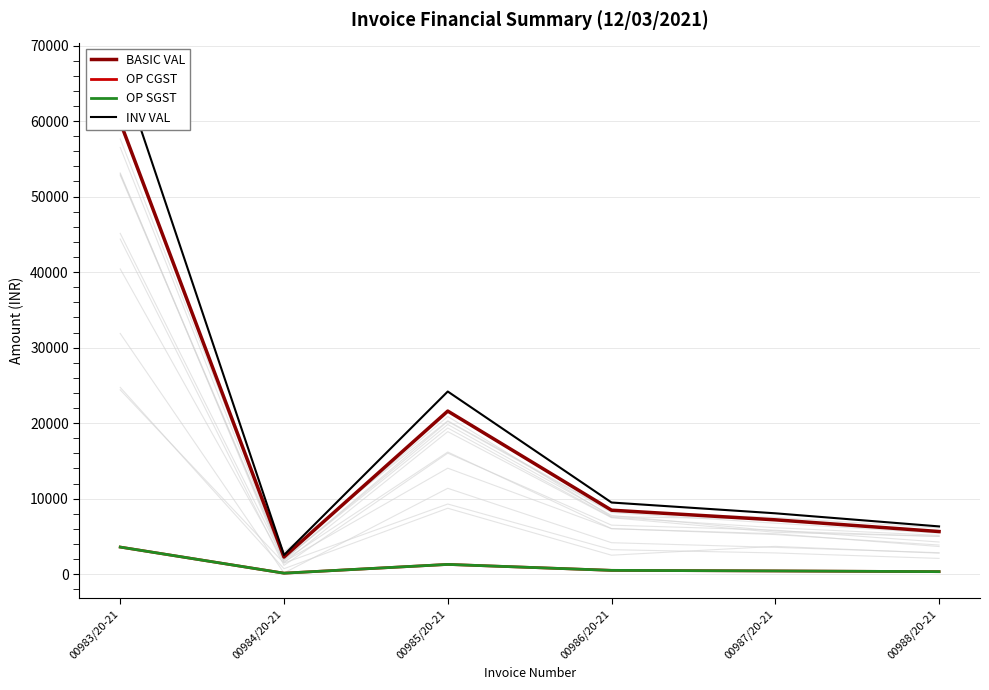

True or false: OP CGST and INV VAL intersect in this chart.

False